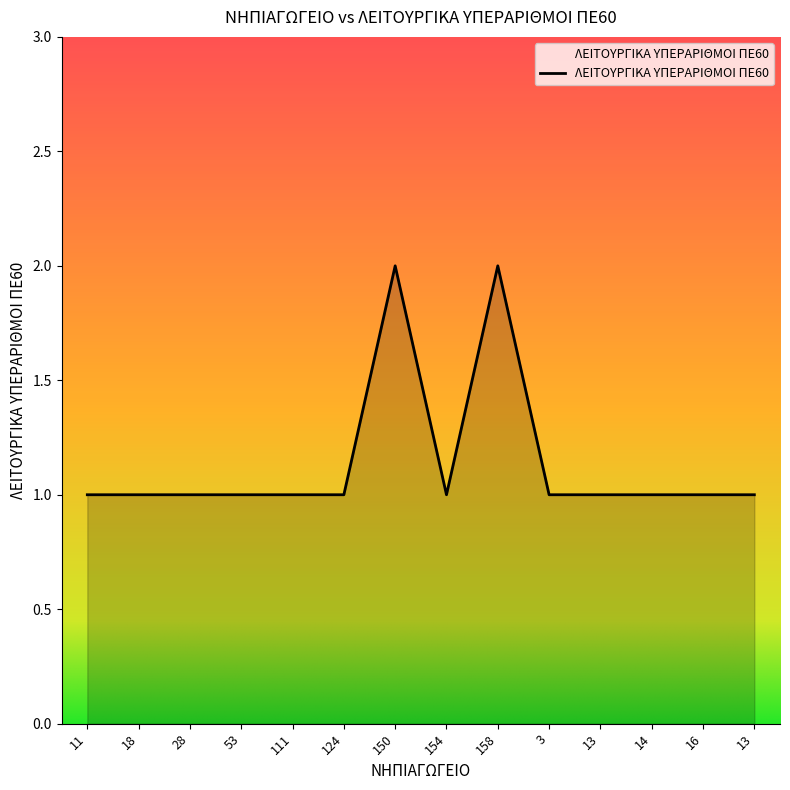

Count the values in the range 1 to 2.

14